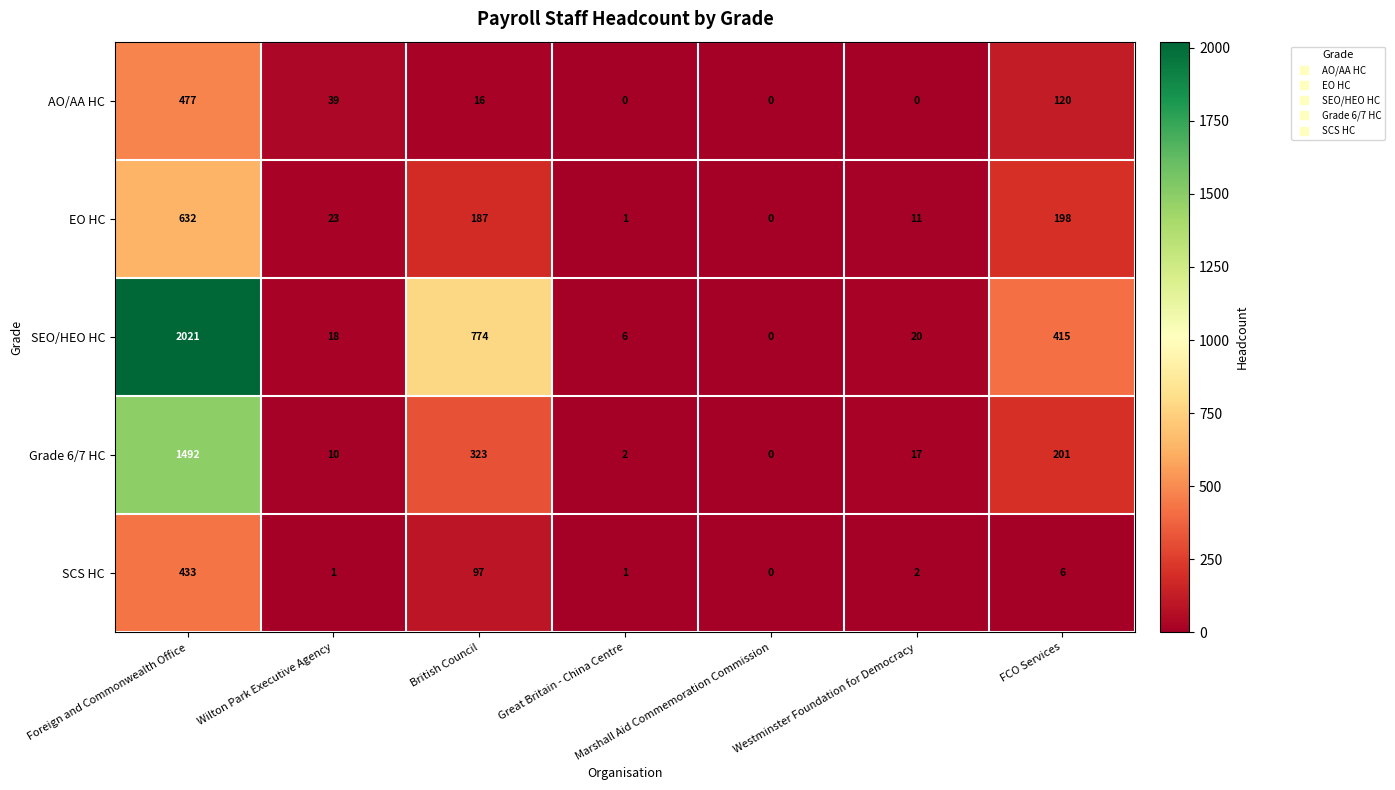

At which category is the sum across all series the highest?

Foreign and Commonwealth Office